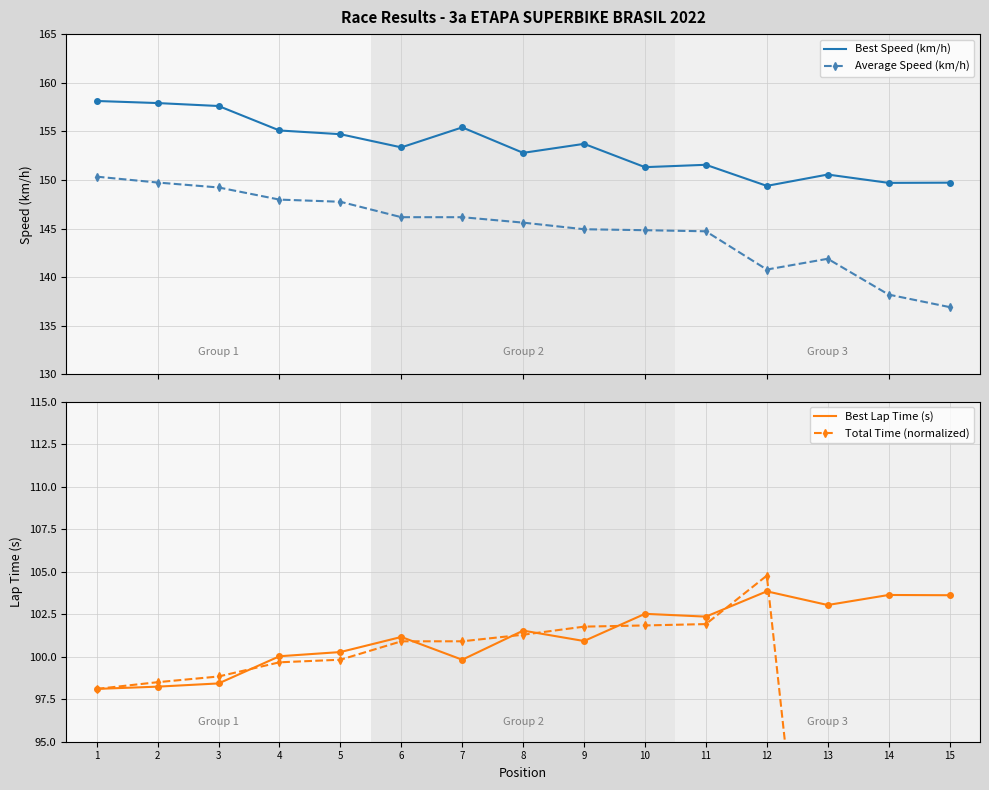

Reading left to right, transcribe all the data shown in this chart.

Best Speed (km/h): 158.1	157.9	157.6	155.1	154.7	153.3	155.4	152.8	153.7	151.3	151.6	149.4	150.6	149.7	149.7
Average Speed (km/h): 150.3	149.7	149.2	148.0	147.8	146.2	146.2	145.6	144.9	144.8	144.7	140.8	141.9	138.2	136.9
Best Lap Time (s): 98.1	98.2	98.4	100.0	100.3	101.2	99.8	101.5	100.9	102.5	102.4	103.8	103.0	103.6	103.6
Total Time (normalized): 98.1	98.5	98.8	99.7	99.8	100.9	100.9	101.3	101.8	101.8	101.9	104.8	72.0	57.5	49.7